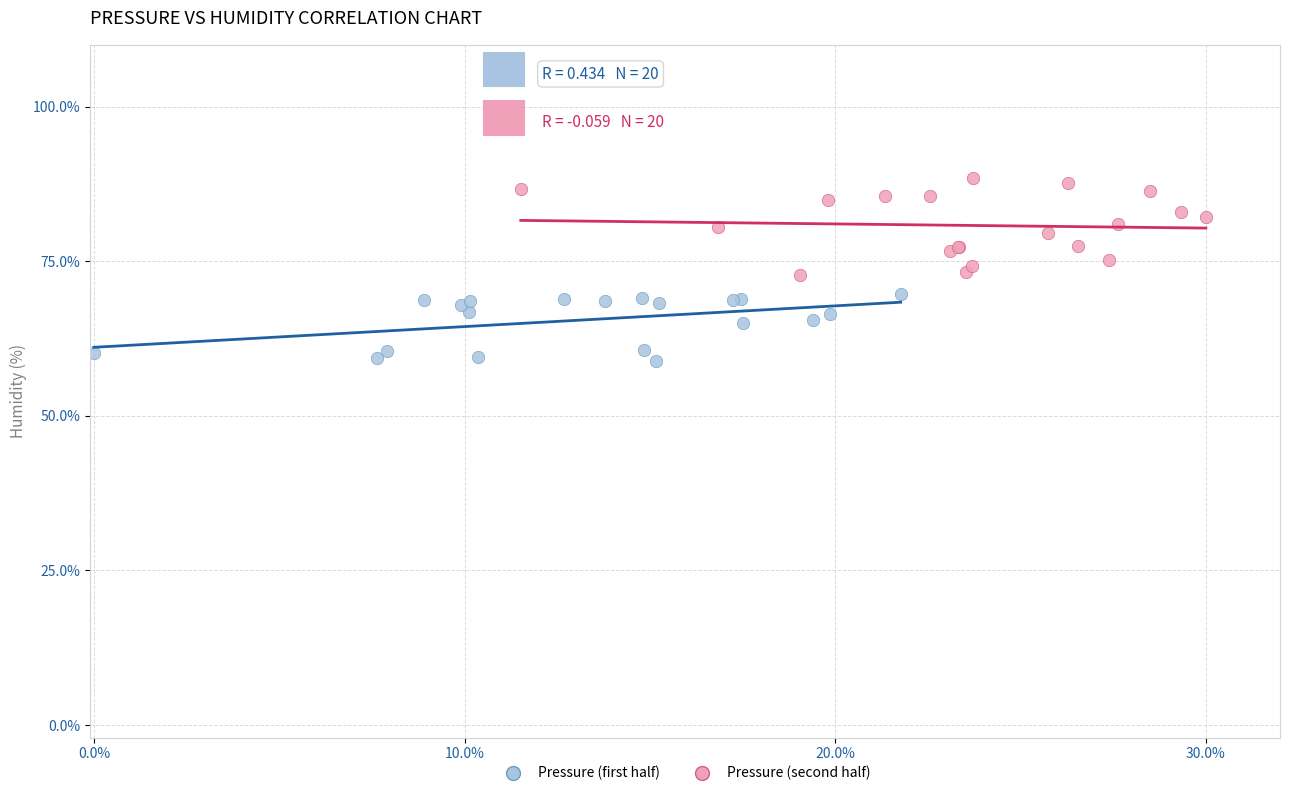

What are all the series names shown in the legend?

Pressure (first half), Pressure (second half)